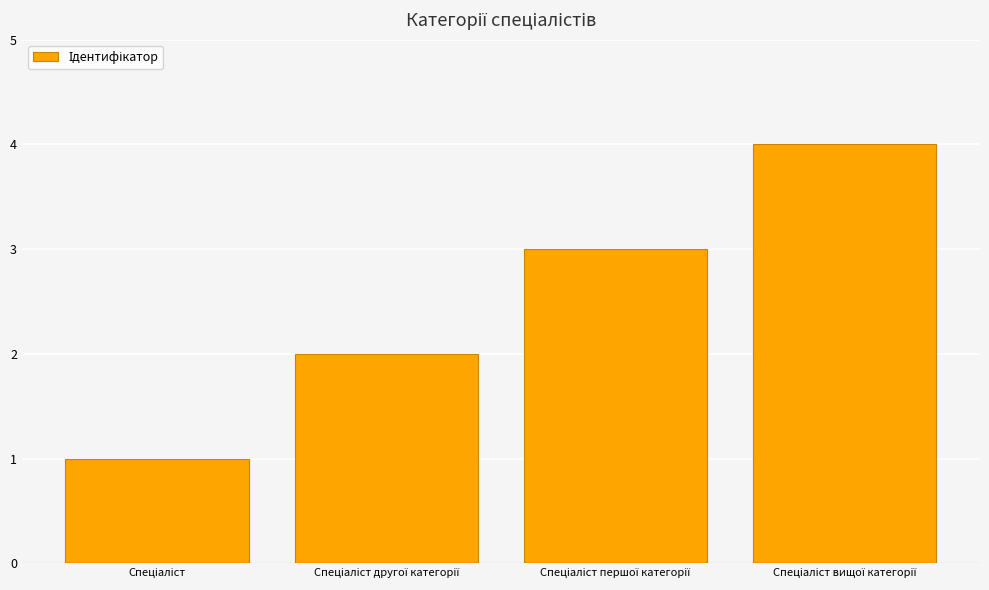

What is the maximum value shown in the chart?

4